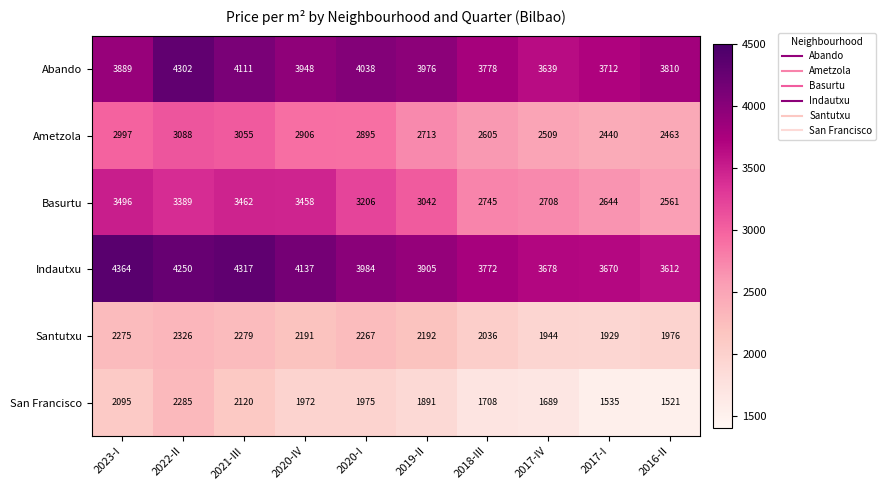

Is it true that Basurtu equals 3701 at 2017-IV?

False